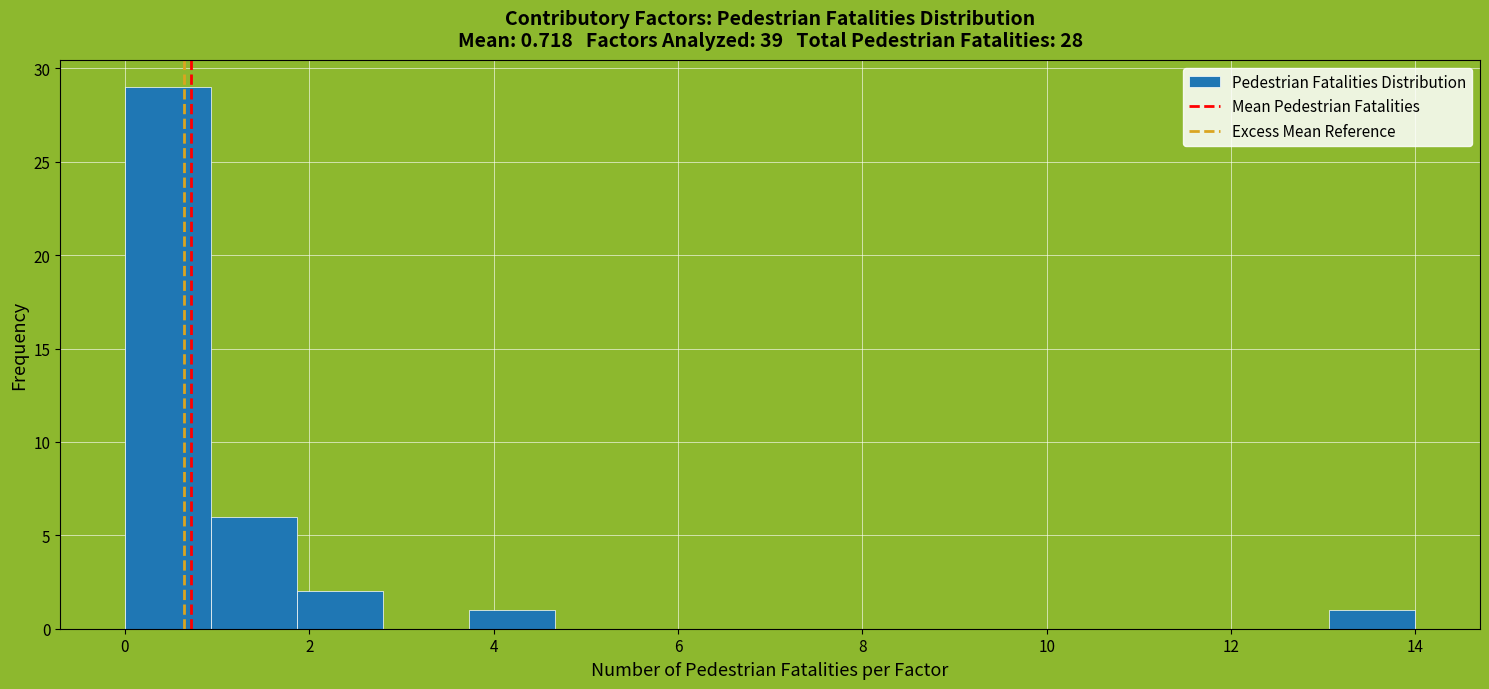

Which range on the x-axis has the tallest bar?

0.0 to 1.0